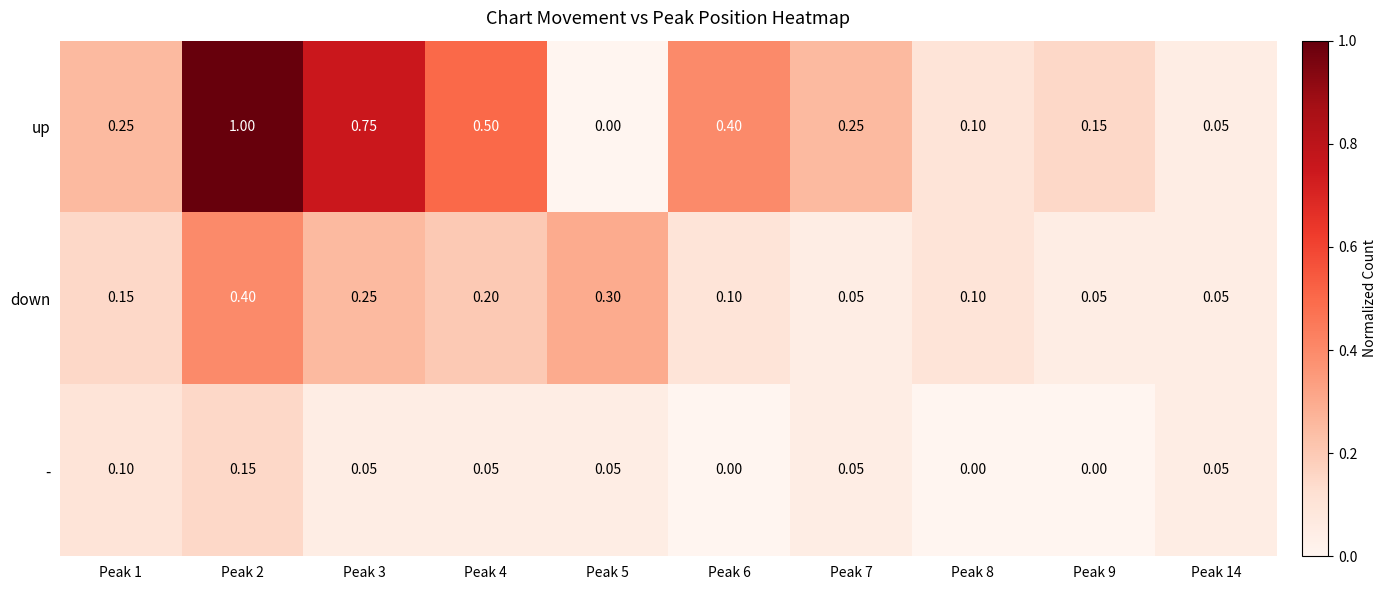

Which series has the largest total across all categories?

up